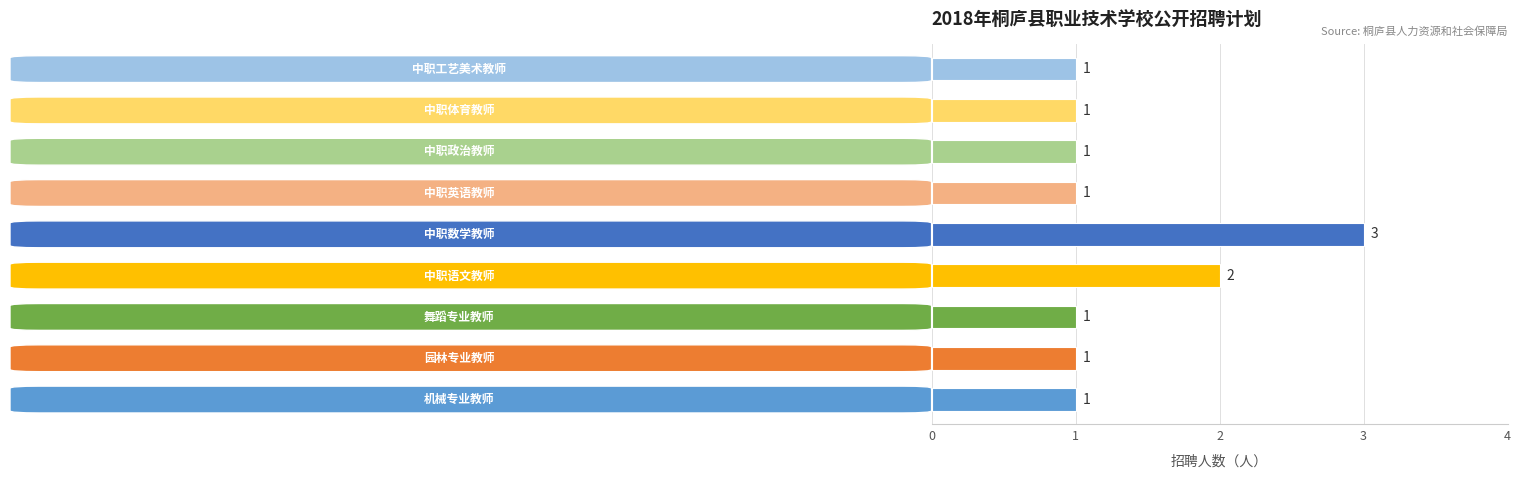

Count the values in the range 1 to 2.

8